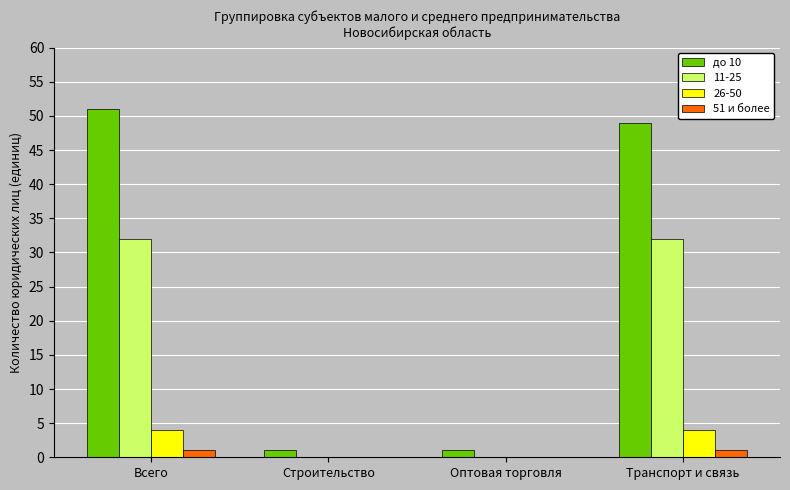

What is the greatest value displayed?

51